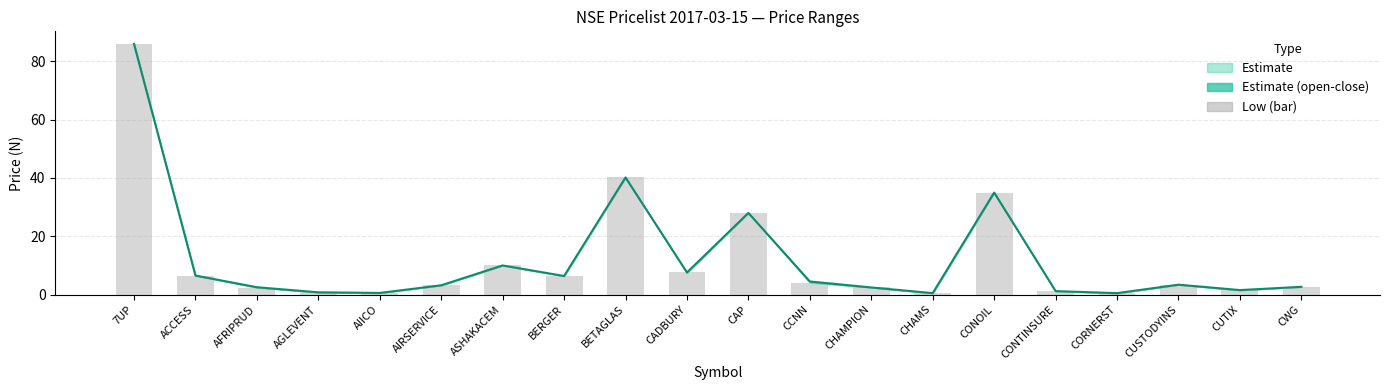

What is the average value of the Low series?

12.1